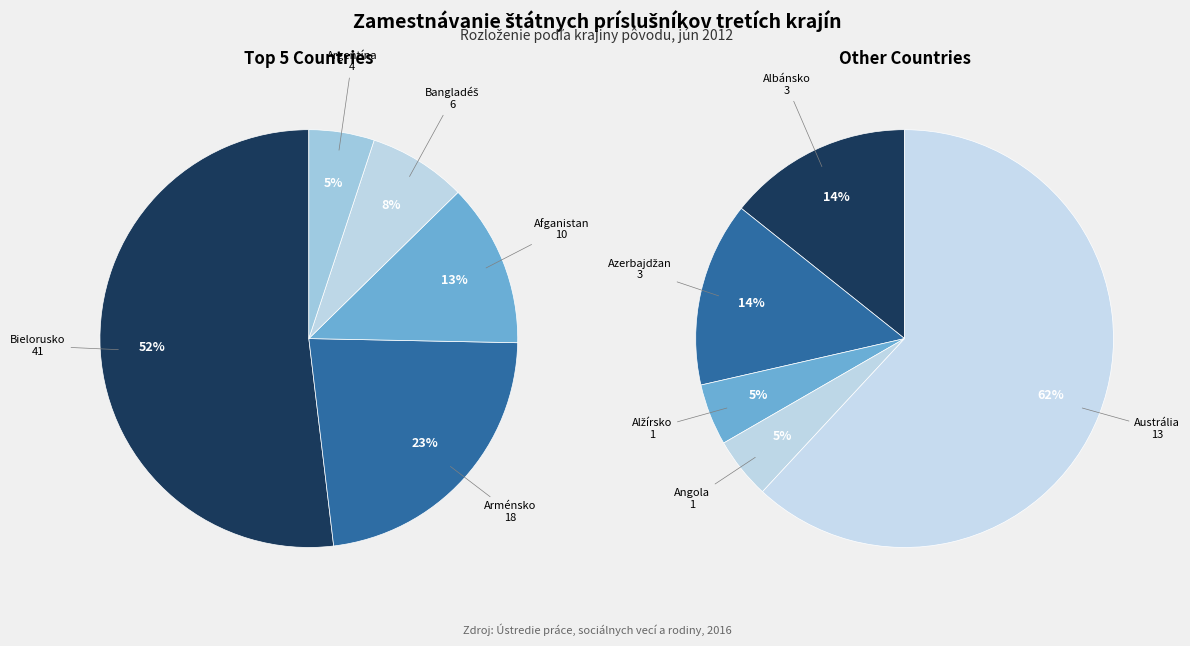

Rank the categories by value from highest to lowest.

Bielorusko, Arménsko, Austrália, Afganistan, Bangladéš, Argentína, Albánsko, Azerbajdžan, Alžírsko, Angola